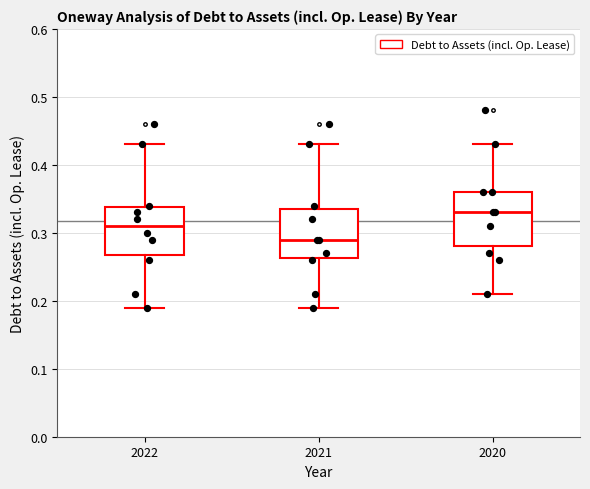

Reading left to right, read every box against the y-axis: the position of its median line, the range the box covers, and the ends of its whiskers. The values are not printed on the chart, so give them approximately, as read against the axis.

2022: median 0.31, box 0.27 to 0.34, whiskers 0.19 to 0.43
2021: median 0.29, box 0.26 to 0.34, whiskers 0.19 to 0.43
2020: median 0.33, box 0.28 to 0.36, whiskers 0.21 to 0.43